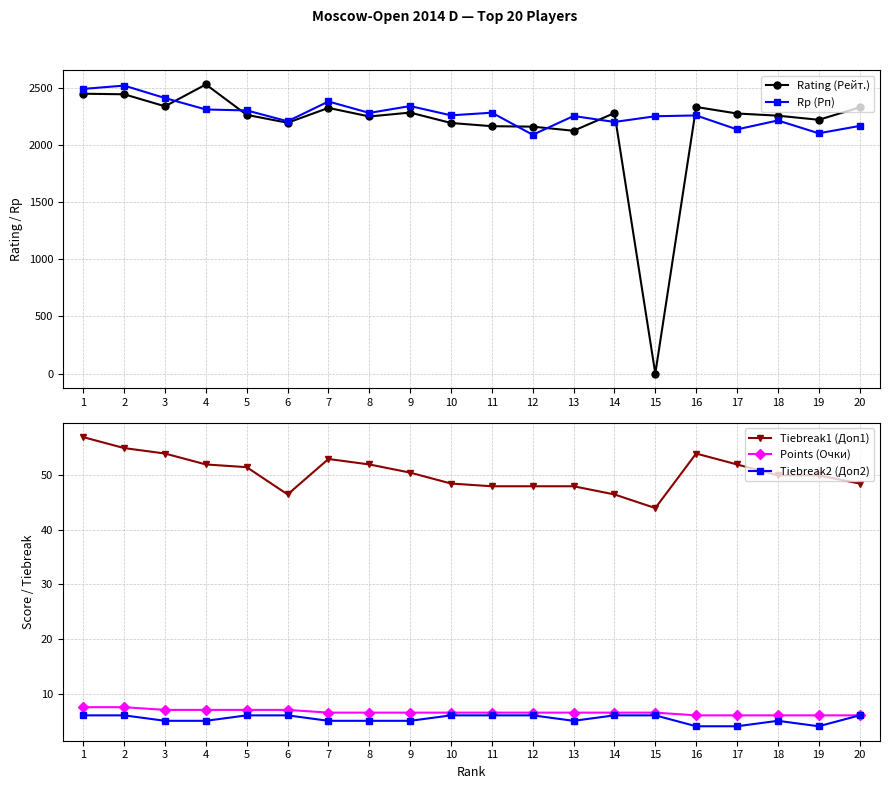

Does the chart have visible grid lines?

Yes